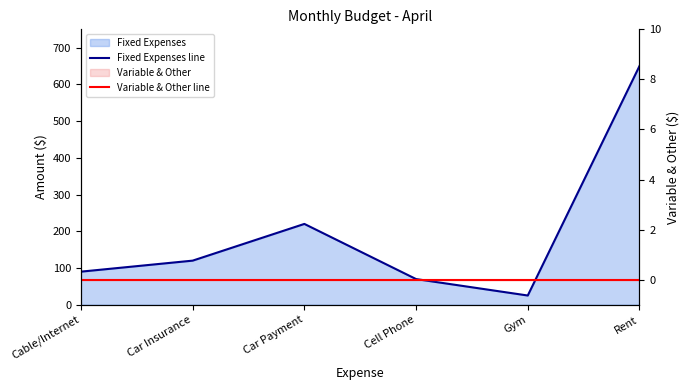

At which category does the chart reach its peak across all series?

Rent